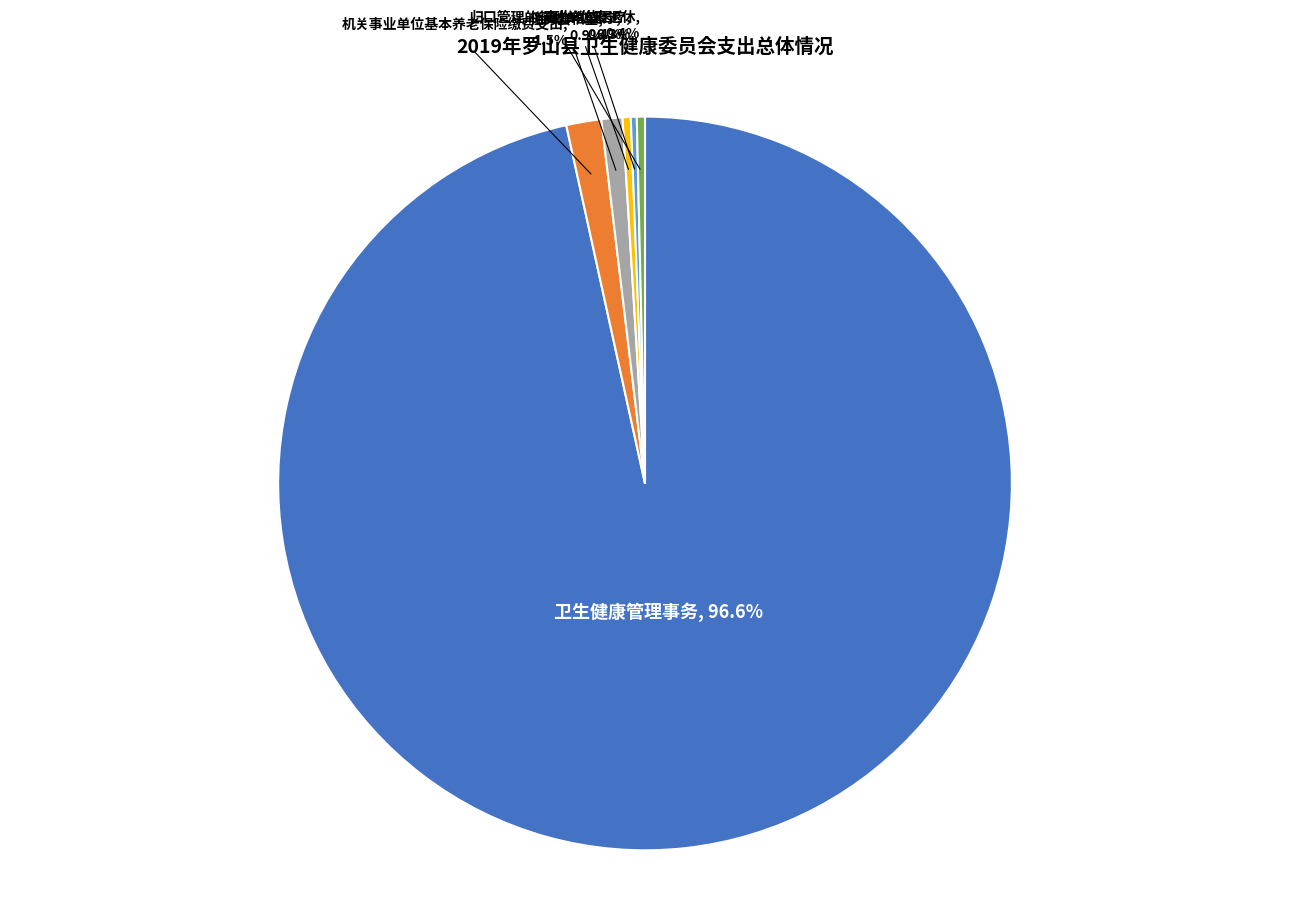

Does any single category account for the majority?

Yes